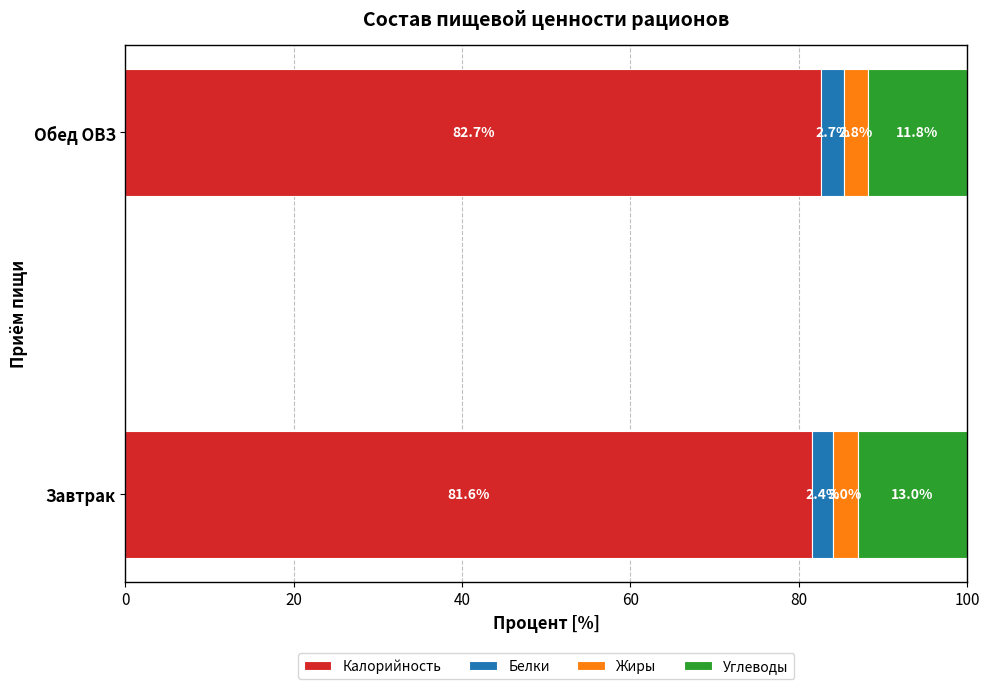

What is the total value across all series at Завтрак?

100.0